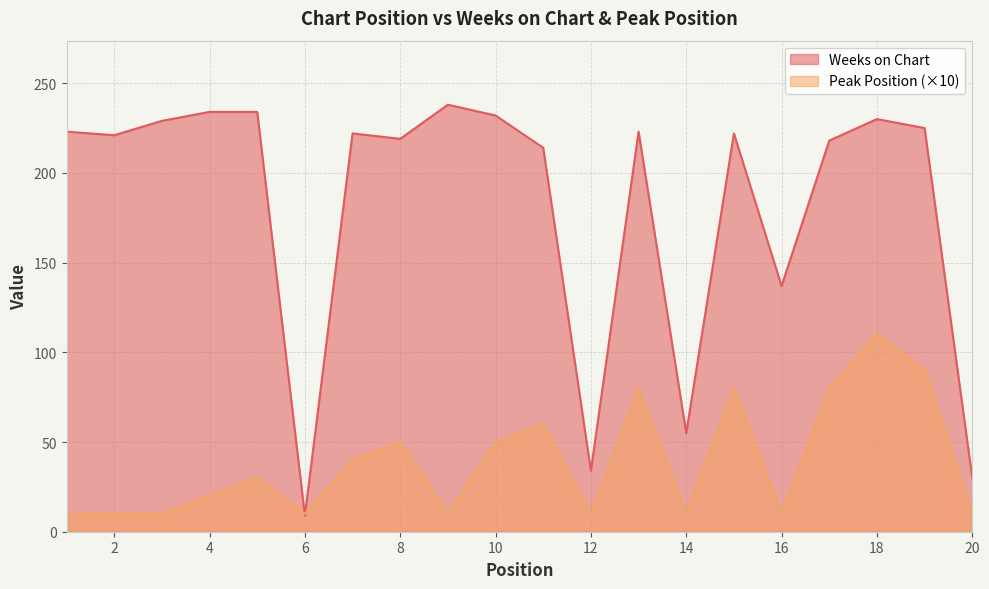

How many interior local valleys does the Peak Position series have?

5